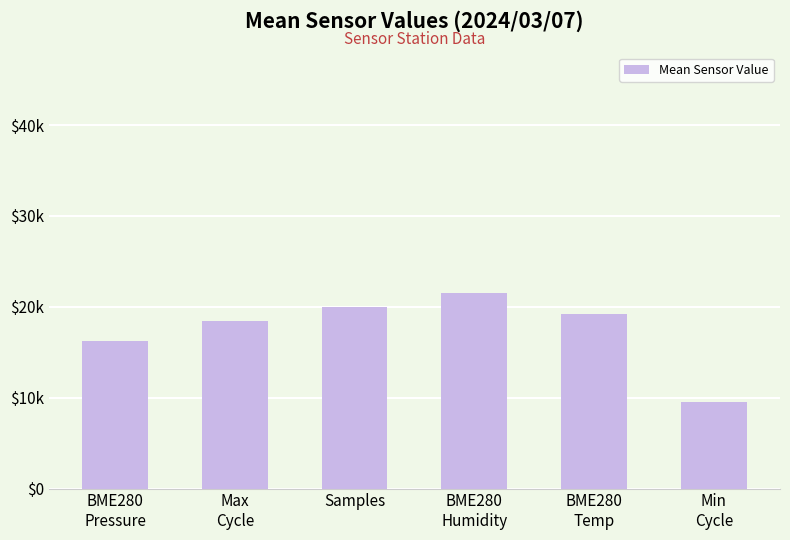

At which category does the chart reach its peak across all series?

BME280
Humidity